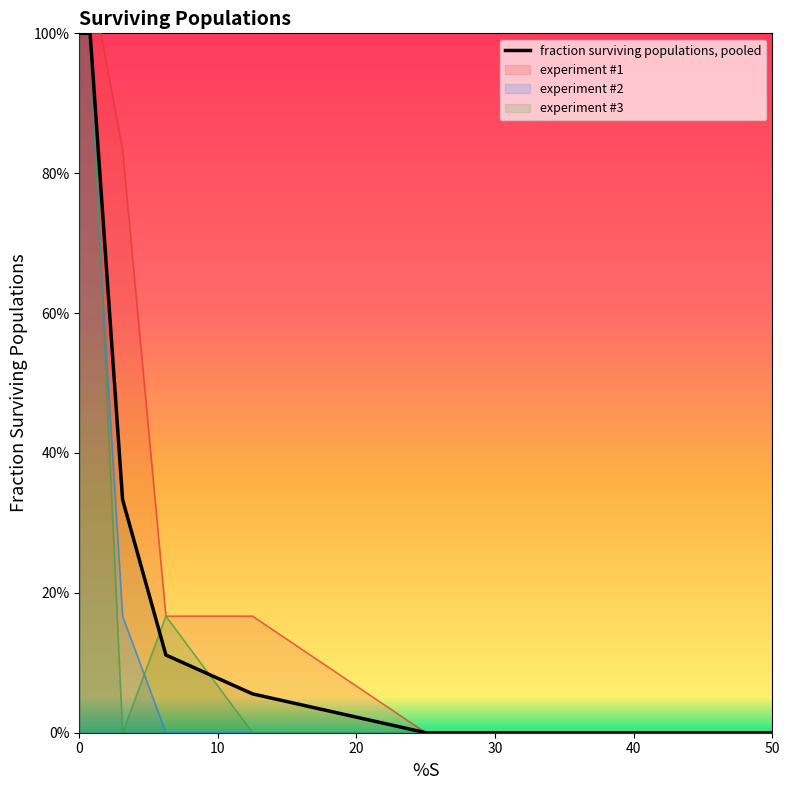

What are all the series names shown in the legend?

fraction surviving populations, pooled, experiment #1, experiment #2, experiment #3